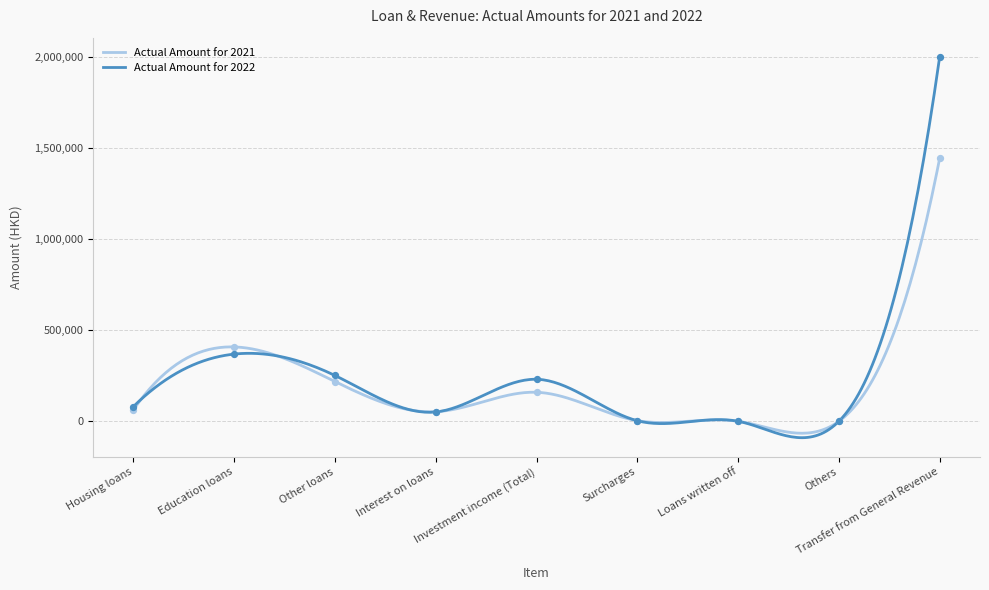

At which category is the sum across all series the highest?

Transfer from General Revenue